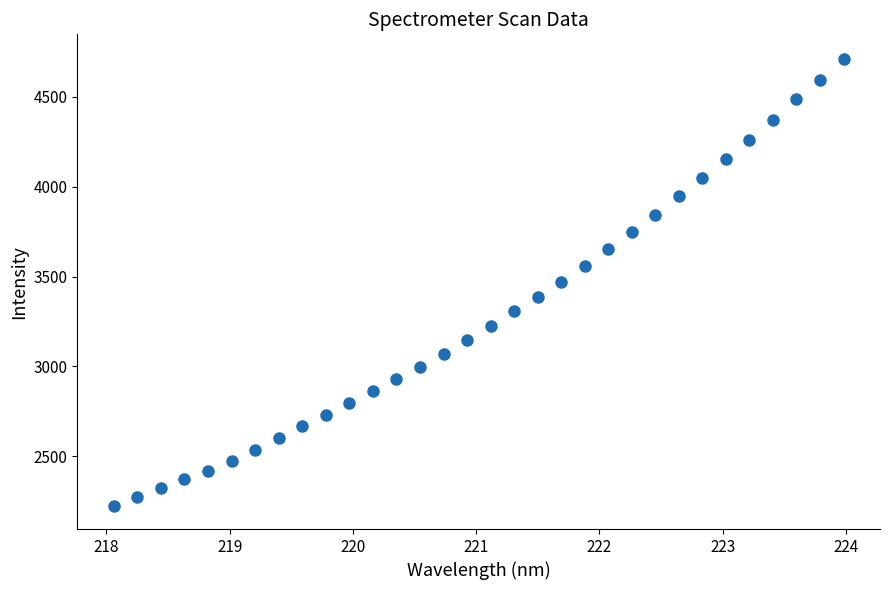

What is the value of the 3rd point from the left?

2321.7